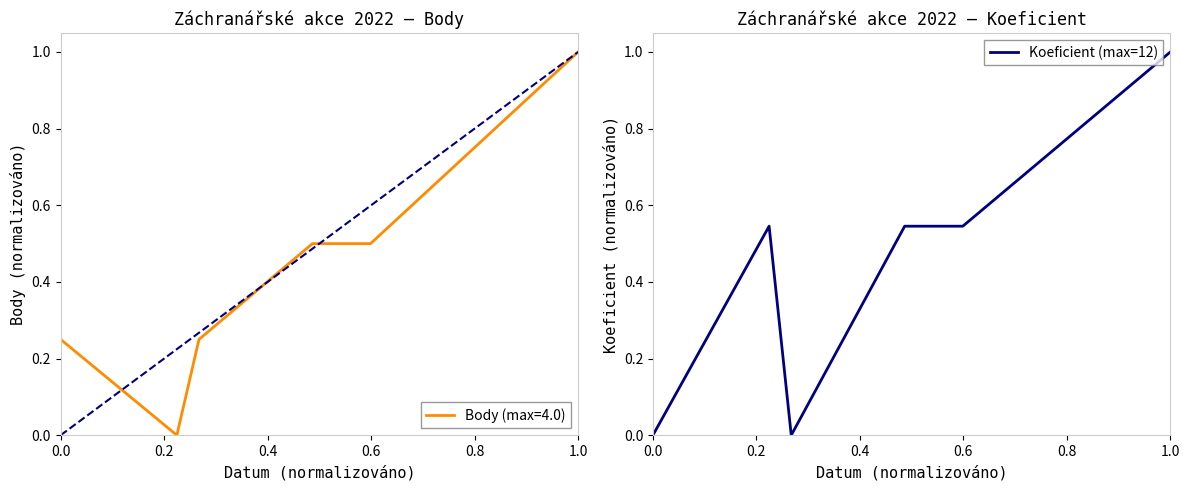

What is the average value?

0.5